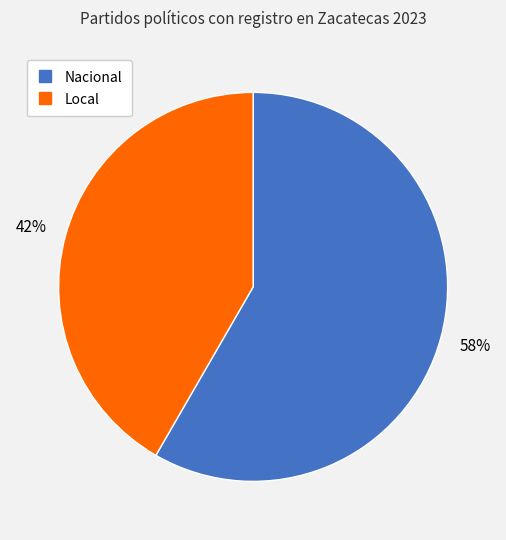

Is it true that Nacional is 53% of the pie?

False